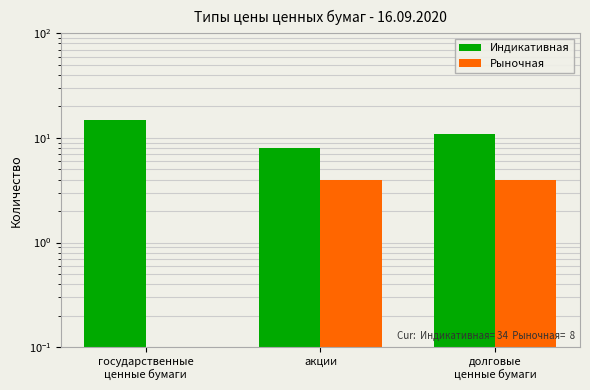

Which label corresponds to the largest value in the chart?

государственные
ценные бумаги